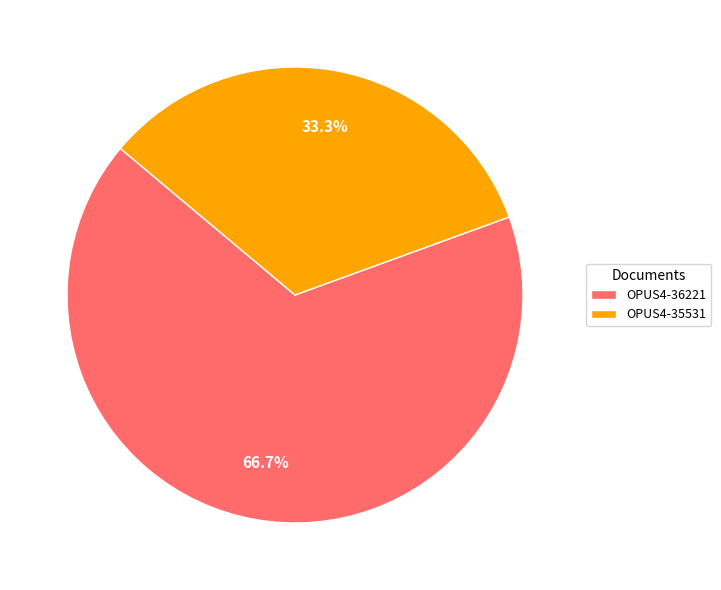

Combined, what portion of the pie is OPUS4-35531 and OPUS4-36221?

100.0%